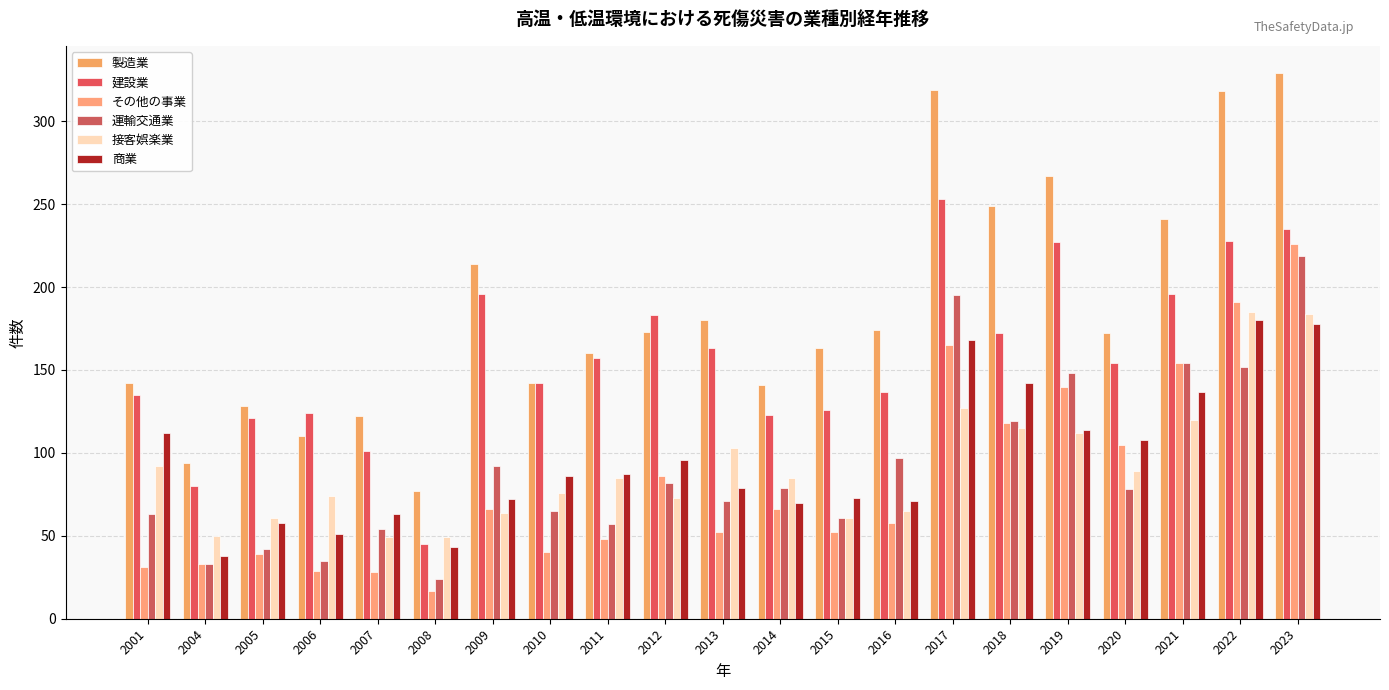

What is the value of the 建設業 bar at the 18th from the left?

154